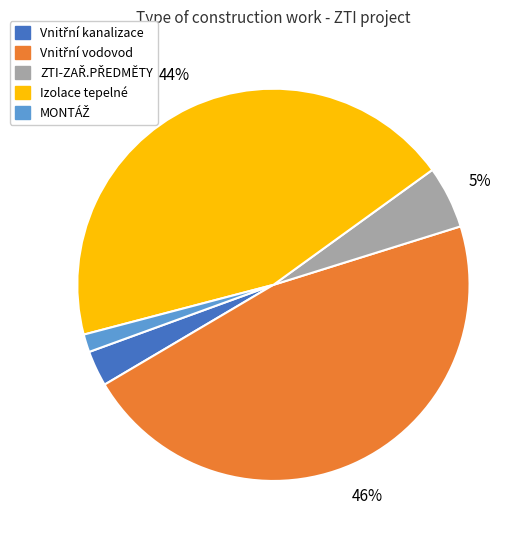

True or false: Izolace tepelné accounts for 33% of the total.

False